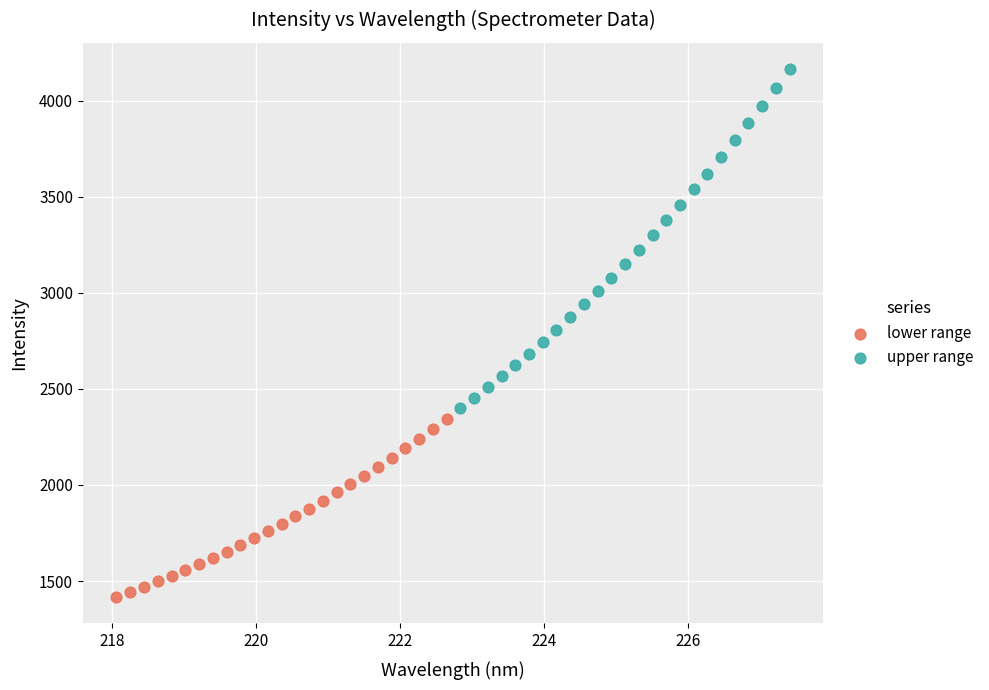

Which series contains the highest Y value?

upper range